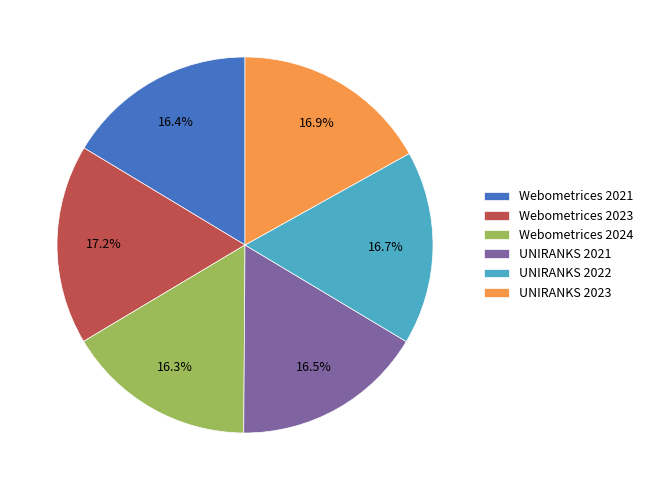

To the nearest percent, what is the average slice percentage?

17%